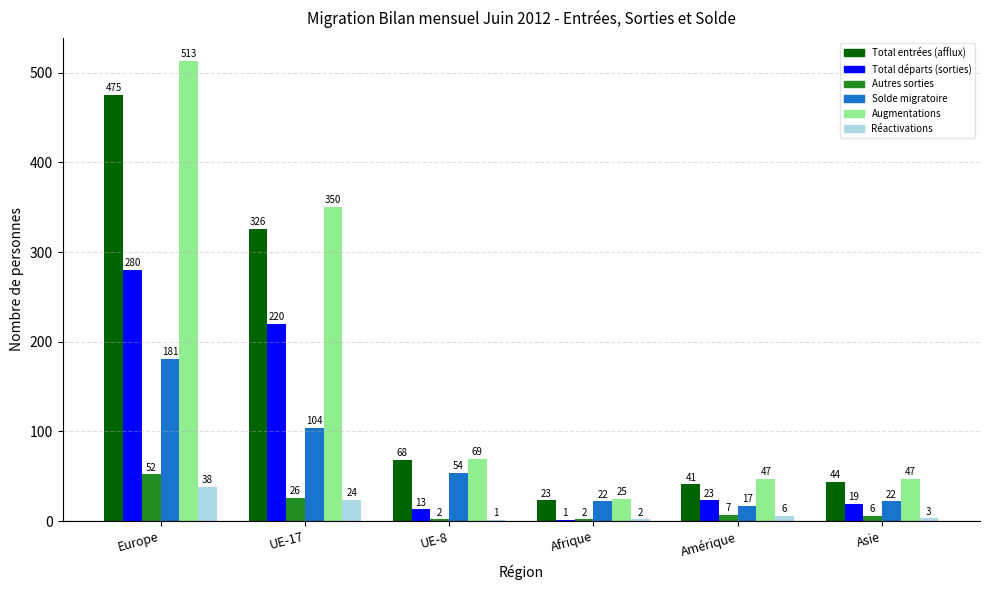

How many series are shown in this chart?

6